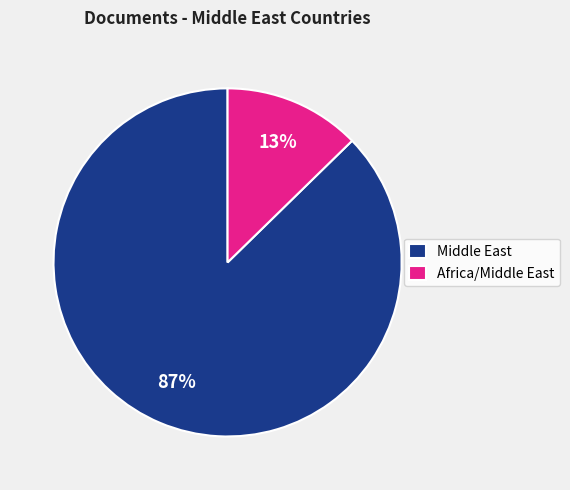

What is the smallest slice in the pie chart?

Africa/Middle East